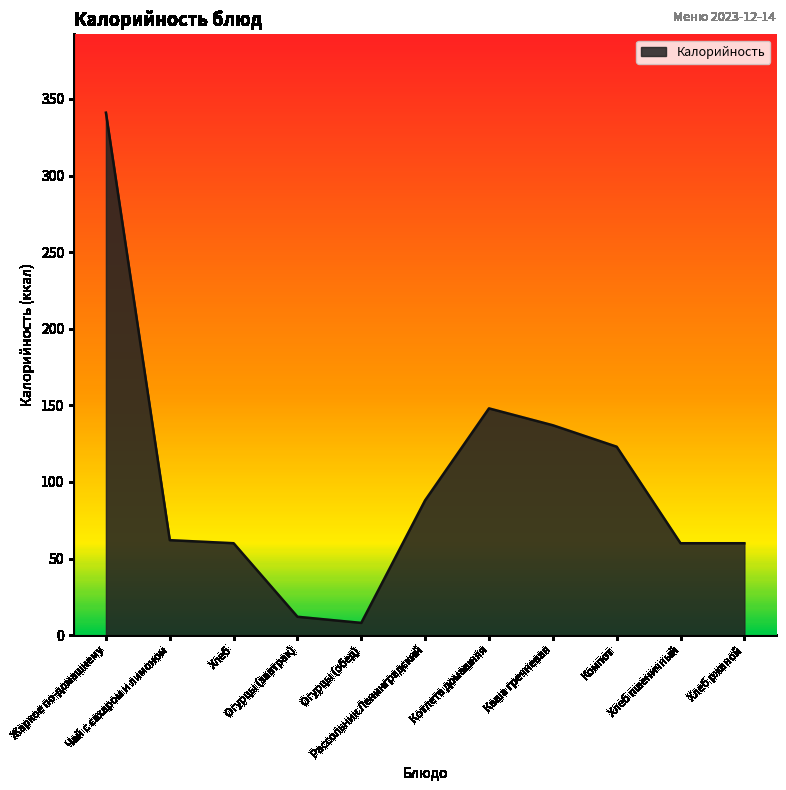

What is the minimum value shown in the chart?

8